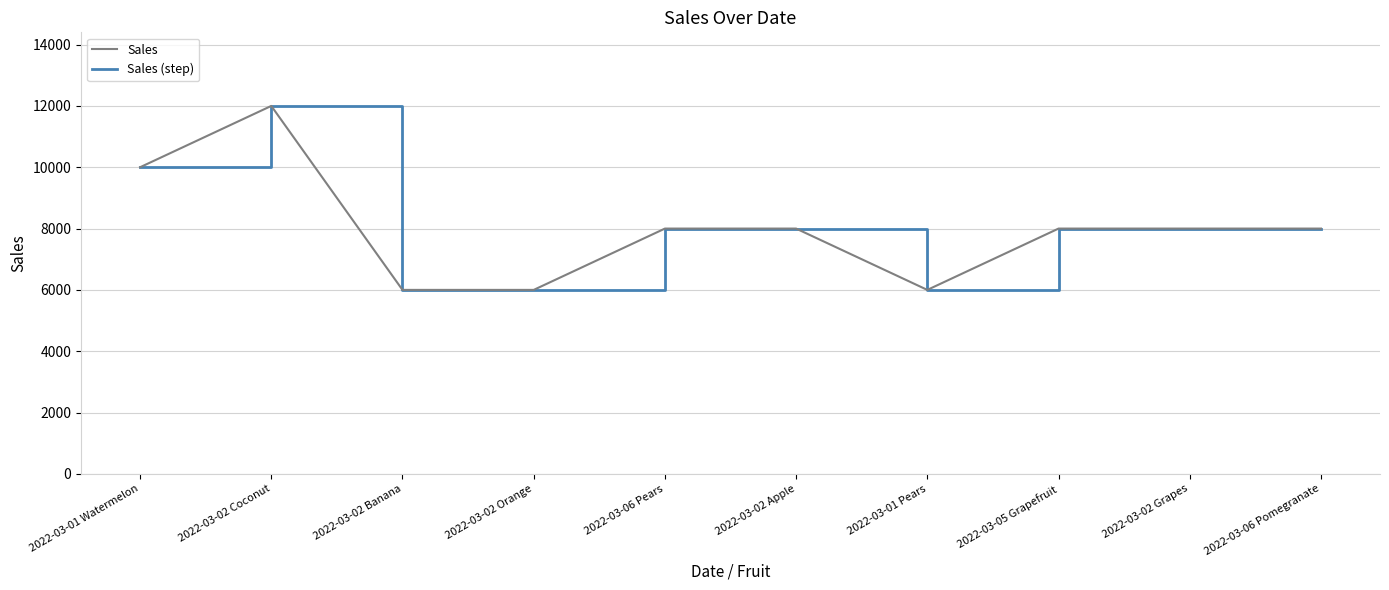

Does the chart display data point markers on the line(s)?

No